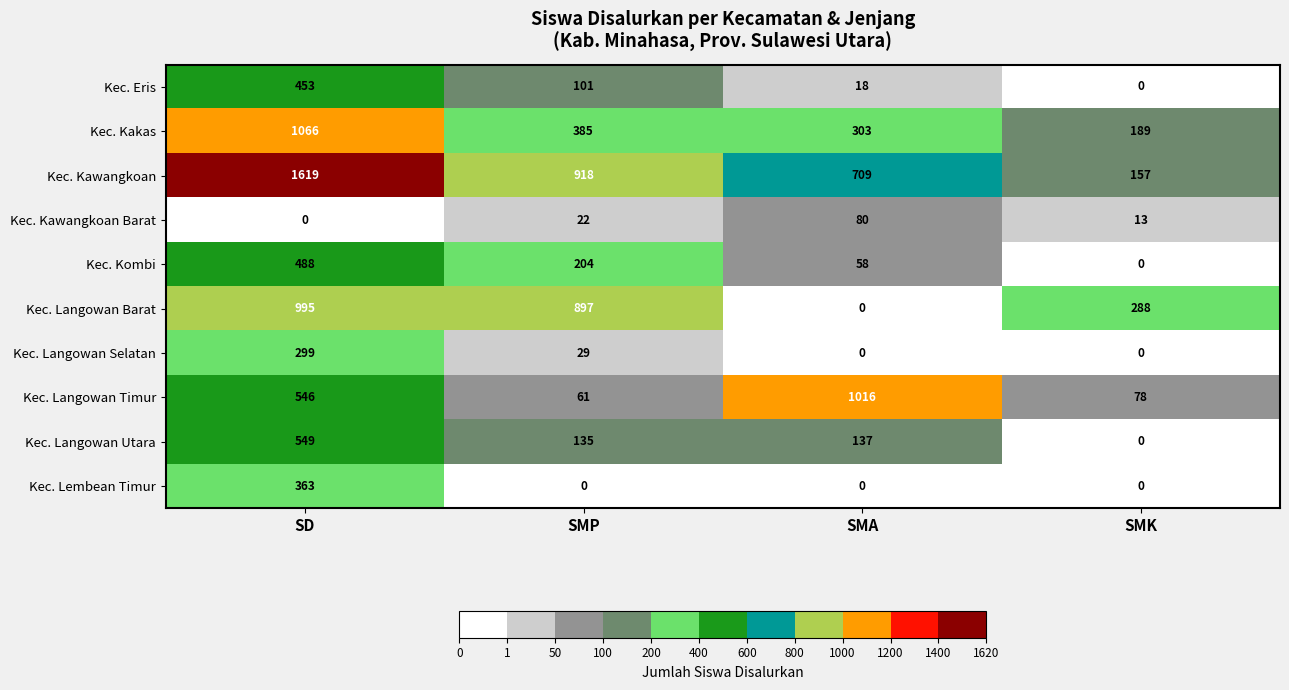

Where is Kec. Kawangkoan Barat nearest to the value 40?

SMP